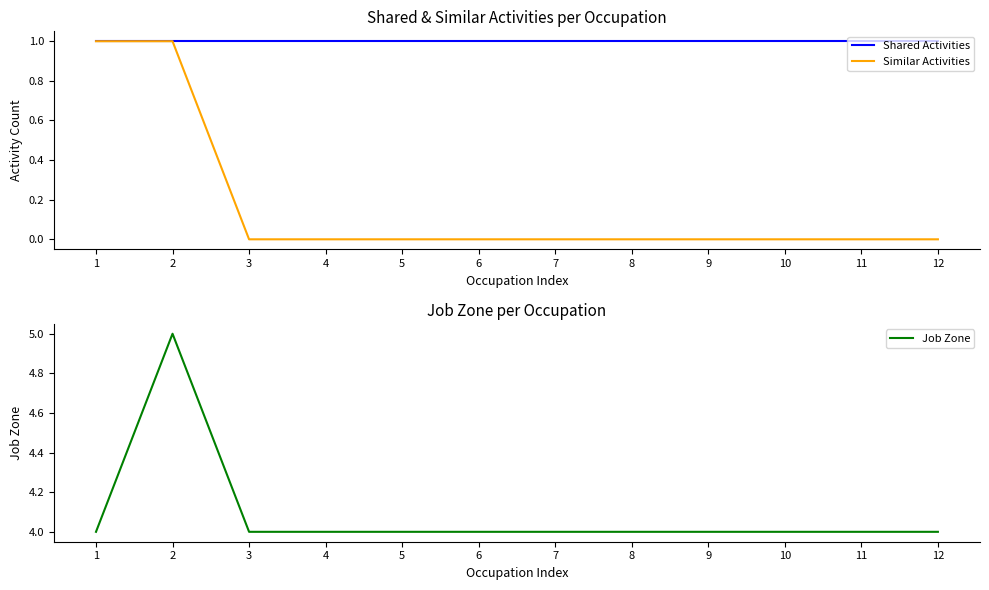

Rank the series by their average value, from highest to lowest.

Job Zone, Shared Activities, Similar Activities